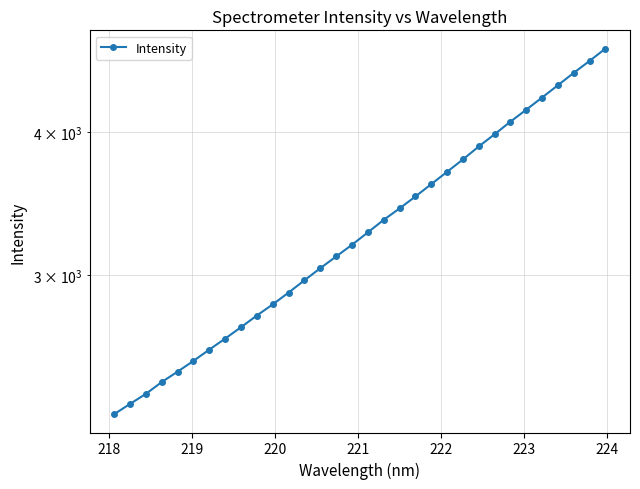

Count the number of categories in the chart.

32